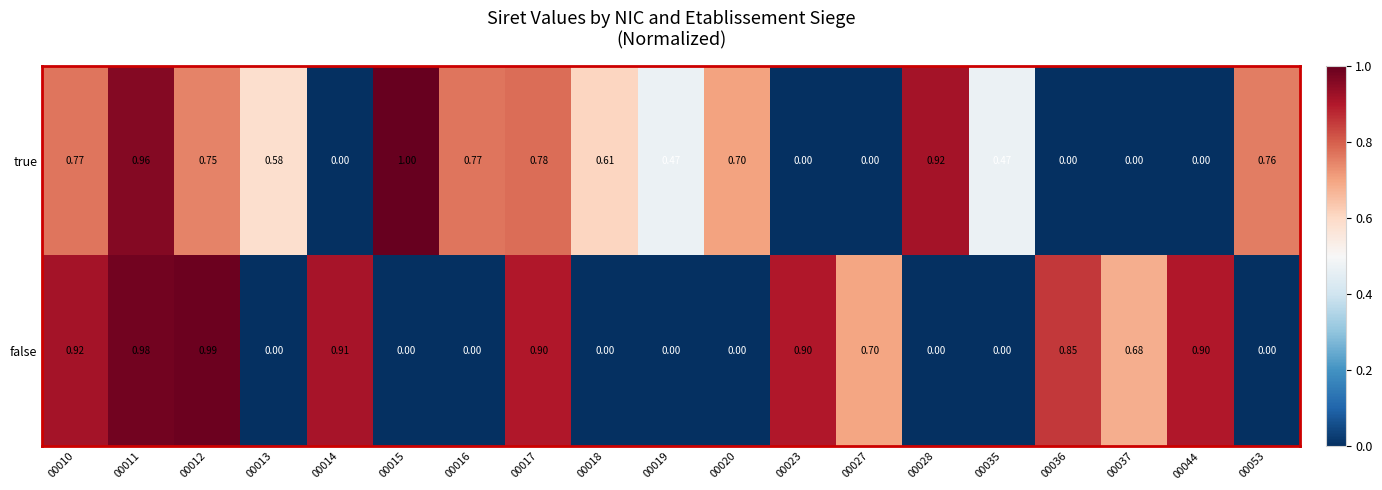

Between 00010 and 00023, which series saw the biggest shift?

true